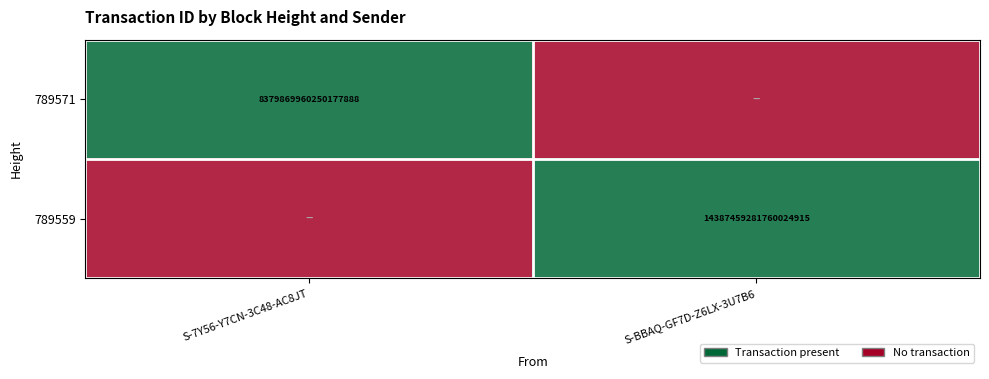

True or false: 789571 has a value of 8379869960250177536 at S-7Y56-Y7CN-3C48-AC8JT.

True